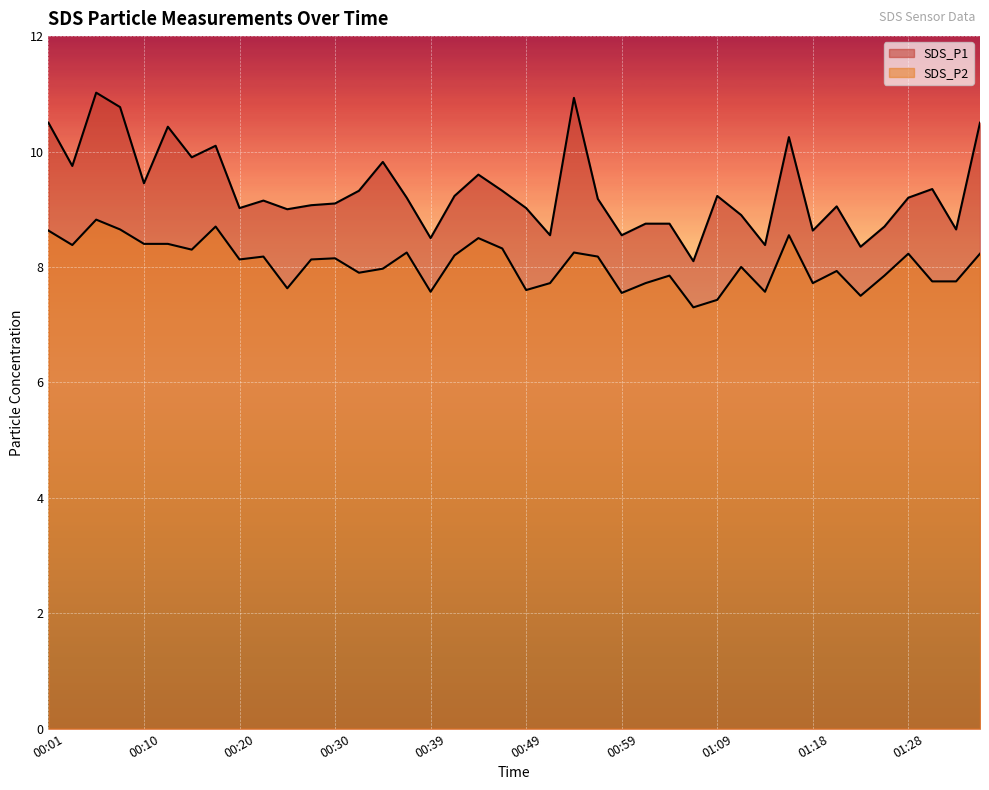

How many categories are shown in the chart?

40